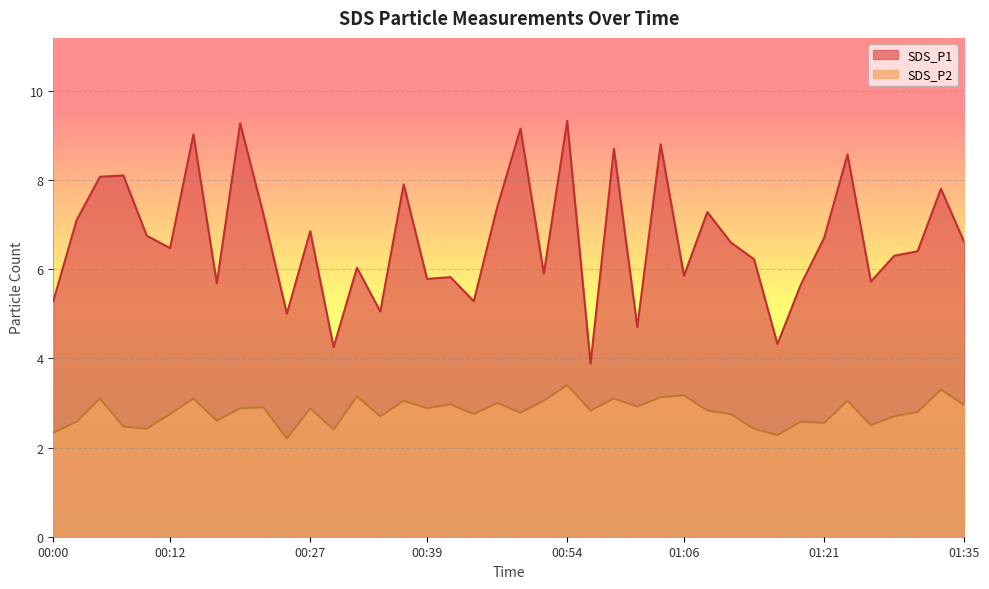

Where is SDS_P1 nearest to the value 6?

00:32